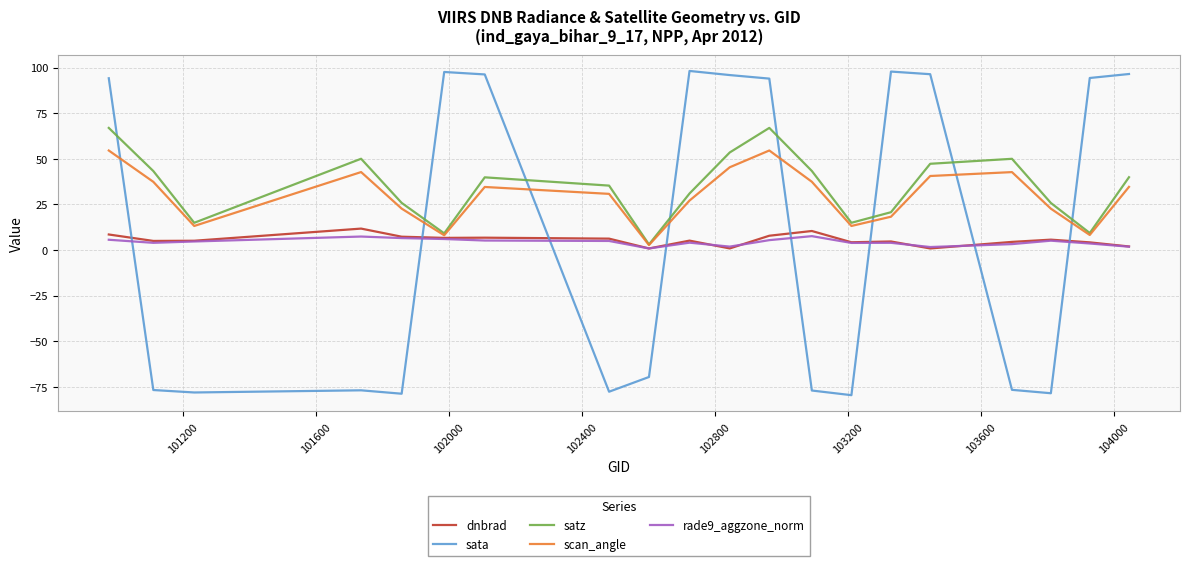

Which series has the largest range (max minus min)?

sata